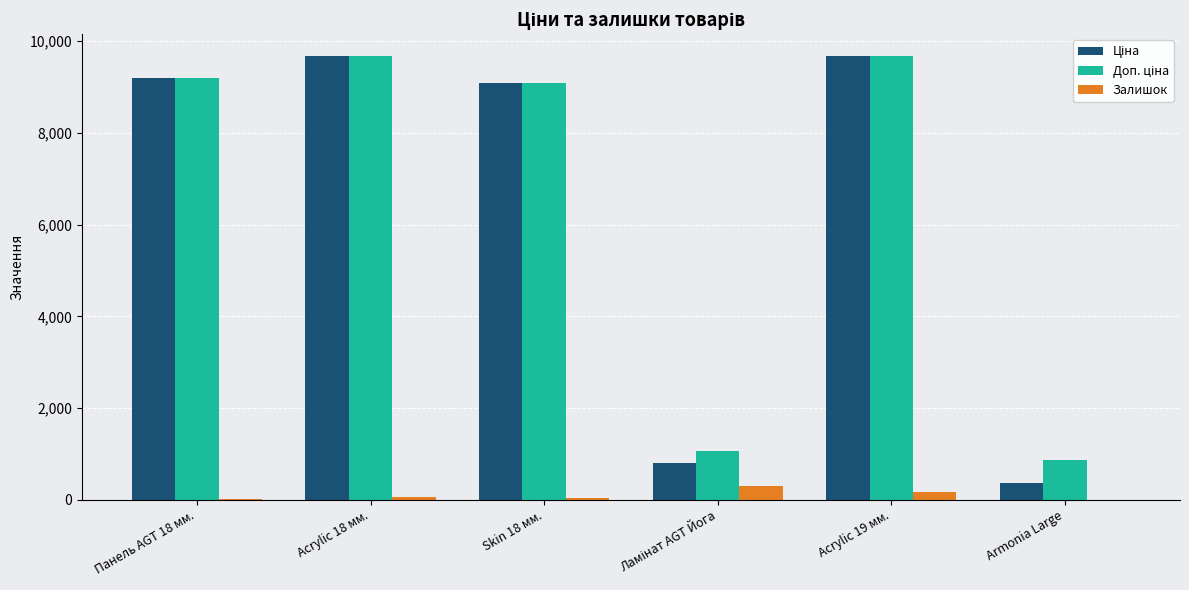

What is the maximum value shown in the chart?

9664.7